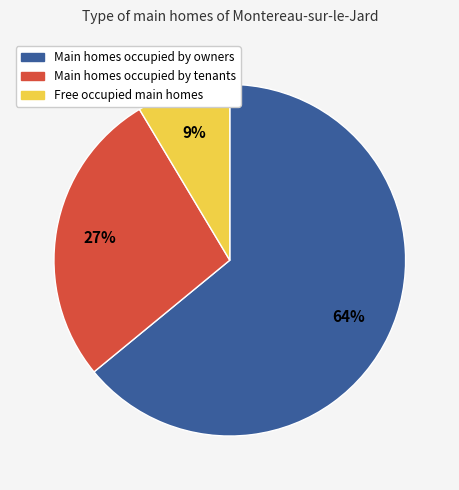

To the nearest percent, what is the difference between the largest and smallest slice percentages?

55%